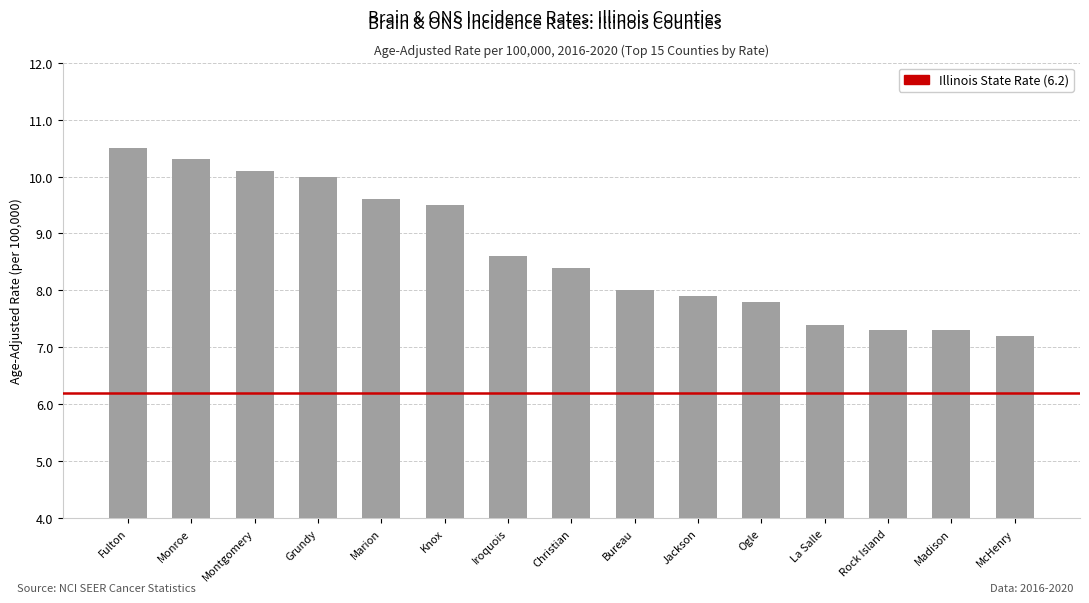

Approximately how many times larger is the value at Iroquois compared to Montgomery?

0.9